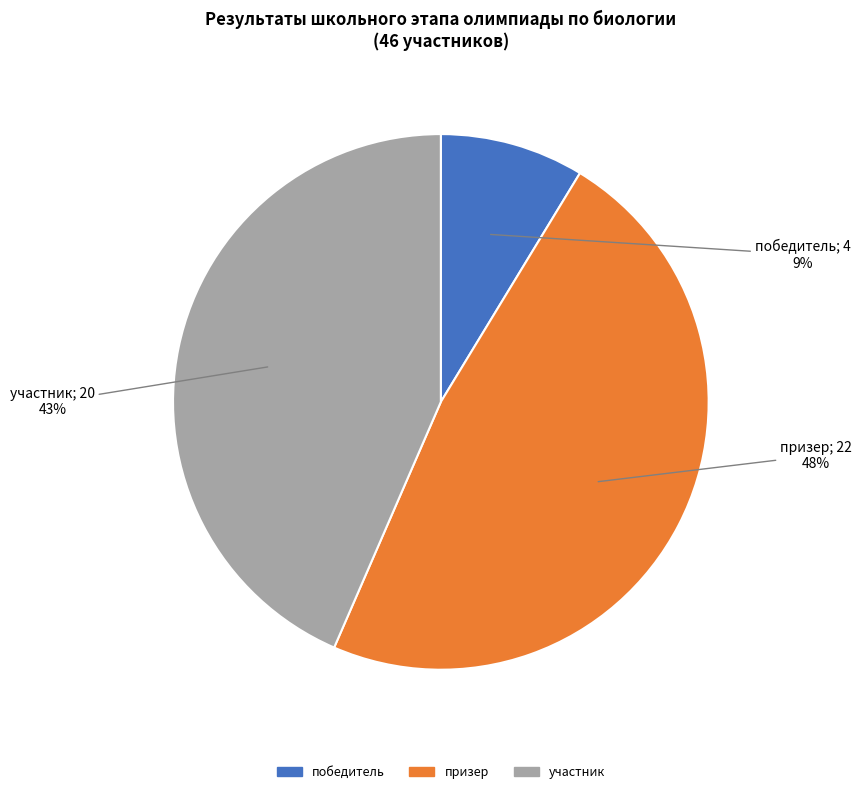

Does участник account for over 50% of the chart?

No